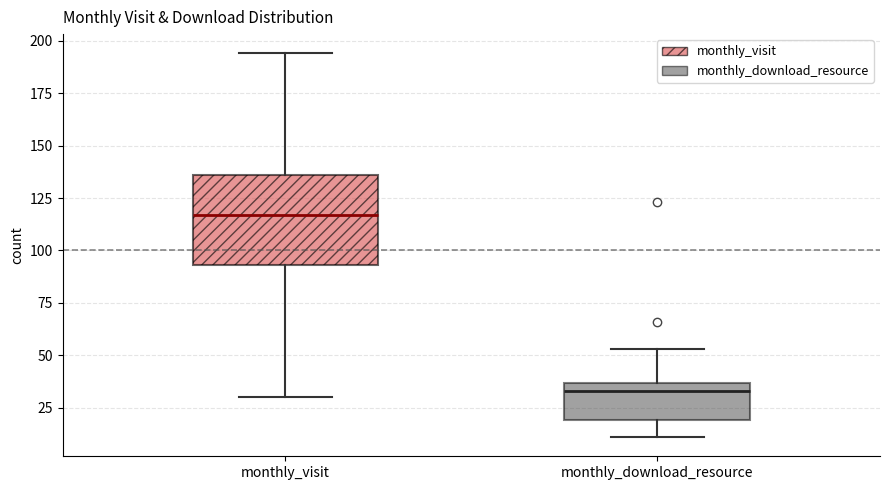

Where is the upper edge of the box for monthly_download_resource on the y-axis? The values are not printed on the chart, so give them approximately, as read against the axis.

35